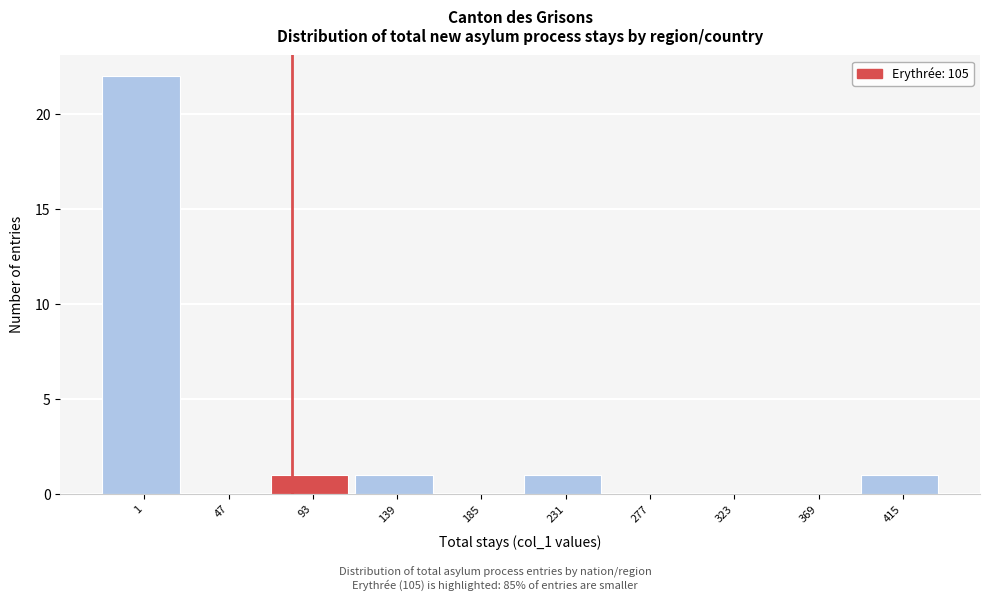

Reading left to right, transcribe all the data shown in this chart.

1=22	47=0	93=1	139=1	185=0	231=1	277=0	323=0	369=0	415=1